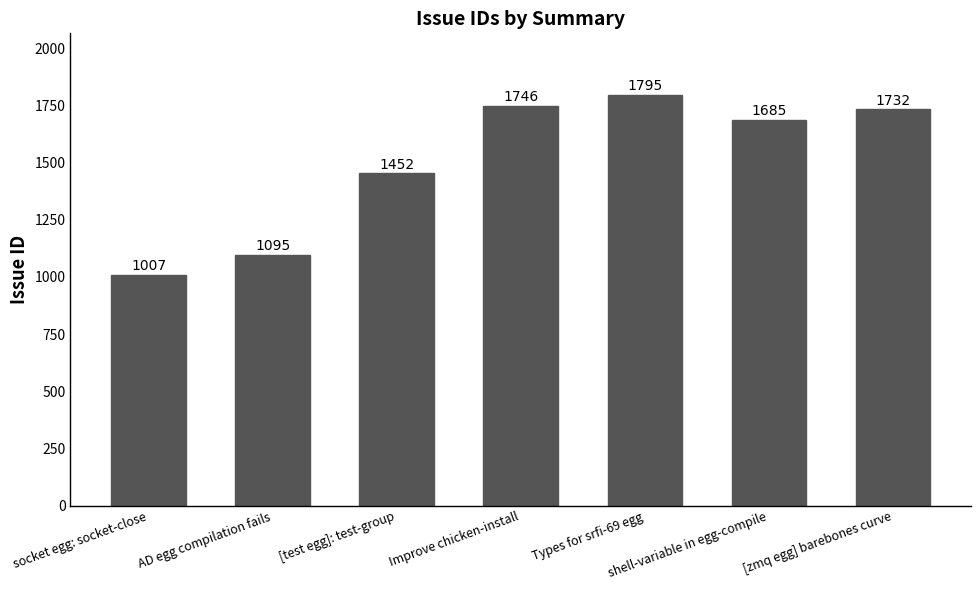

What is the value of the 1st bar from the left?

1007